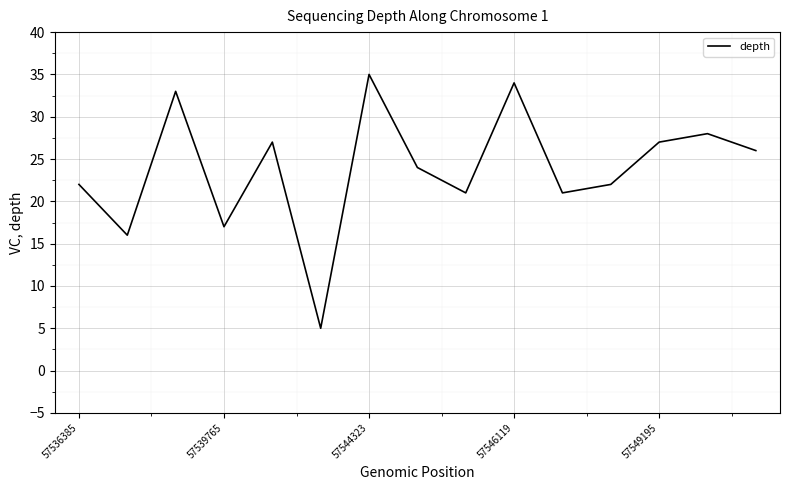

What is the difference between the maximum and minimum values?

30